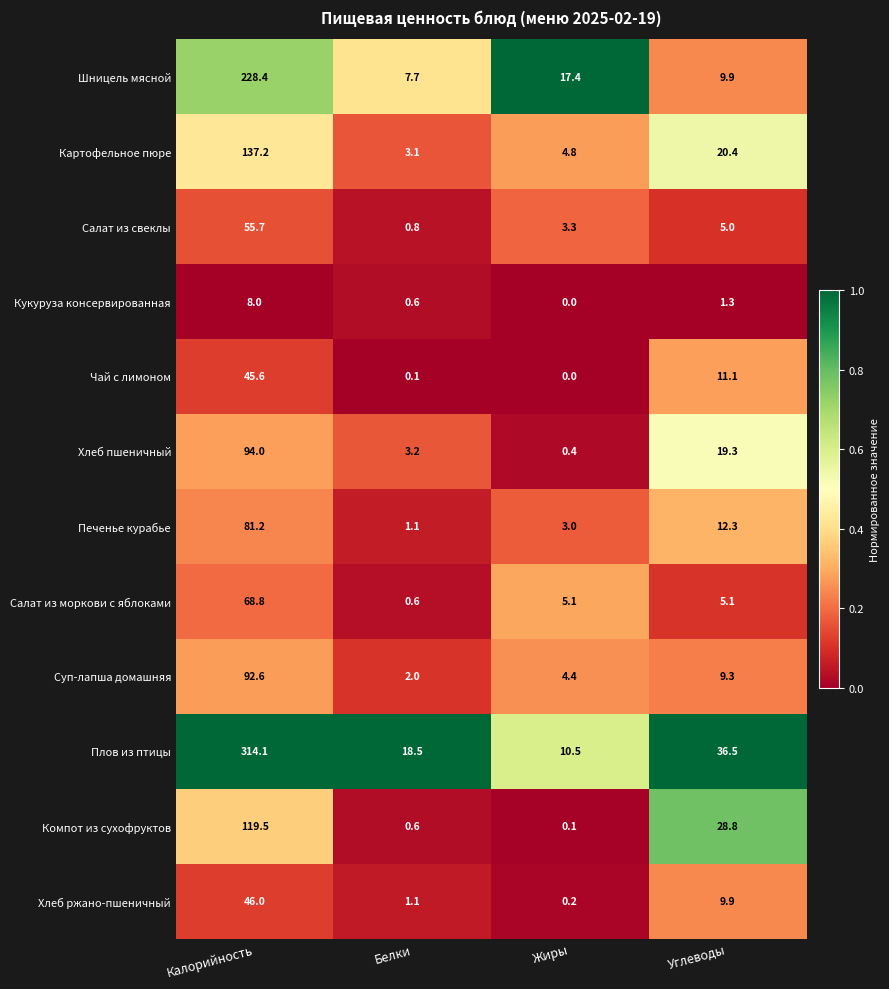

Which series has the widest spread of values?

Плов из птицы